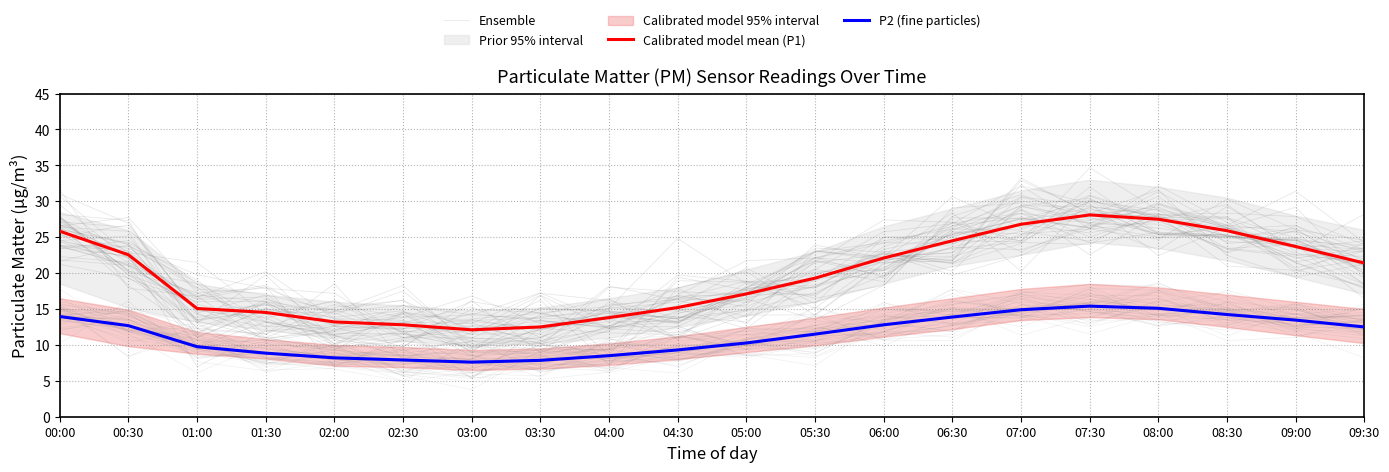

What is the greatest value displayed?

28.1